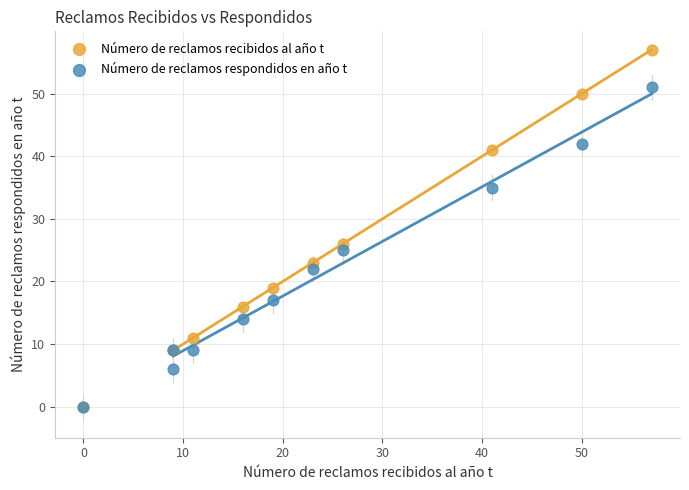

Which series has the largest Y range (max minus min)?

Número de reclamos recibidos al año t